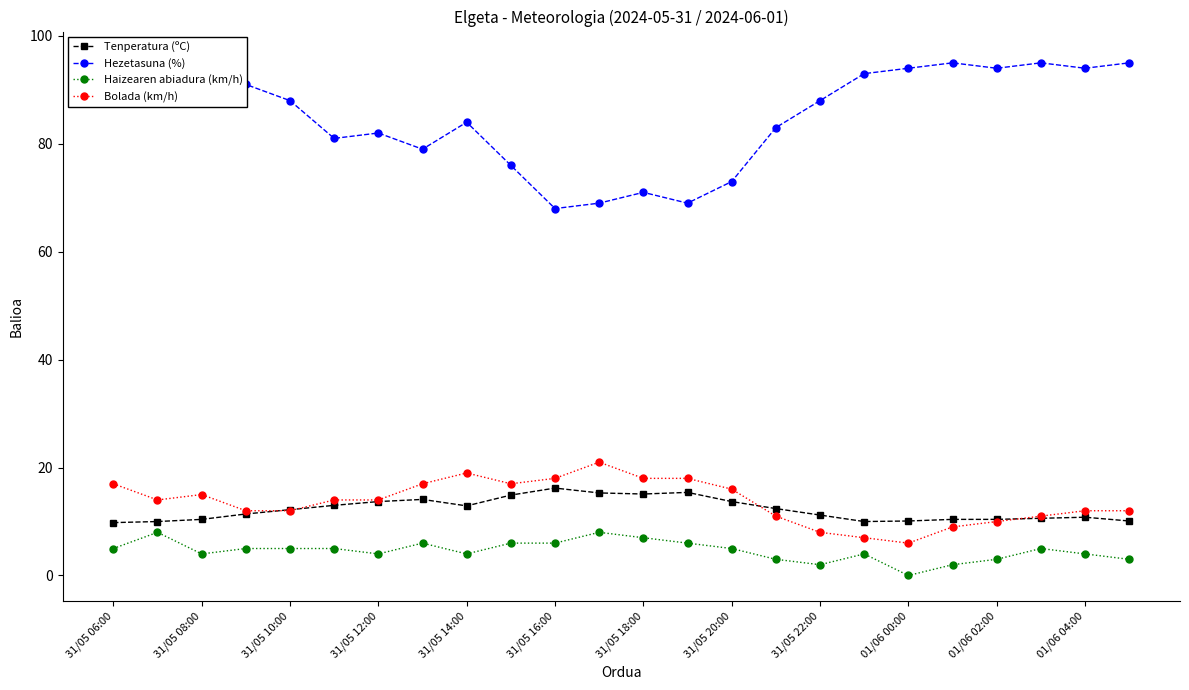

What is the average value of the Haizearen abiadura (km/h) series?

4.6